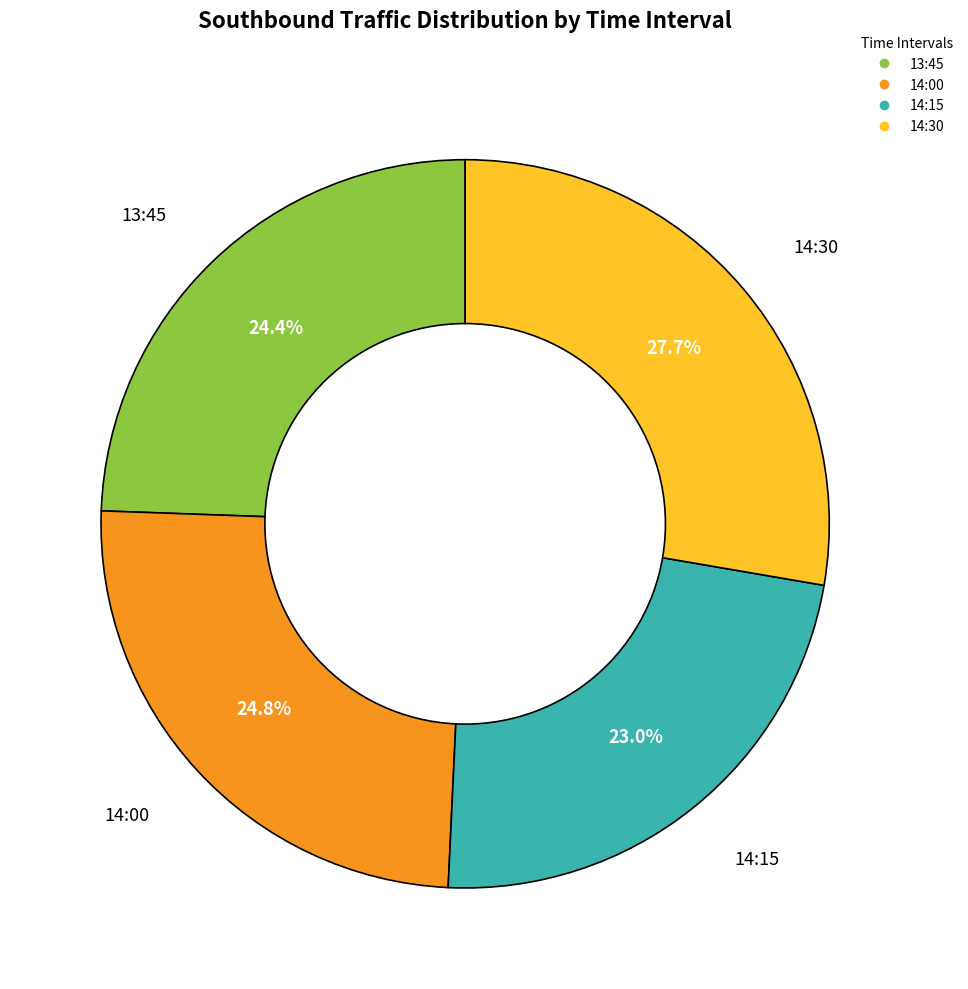

True or false: 13:45 accounts for 24% of the total.

True